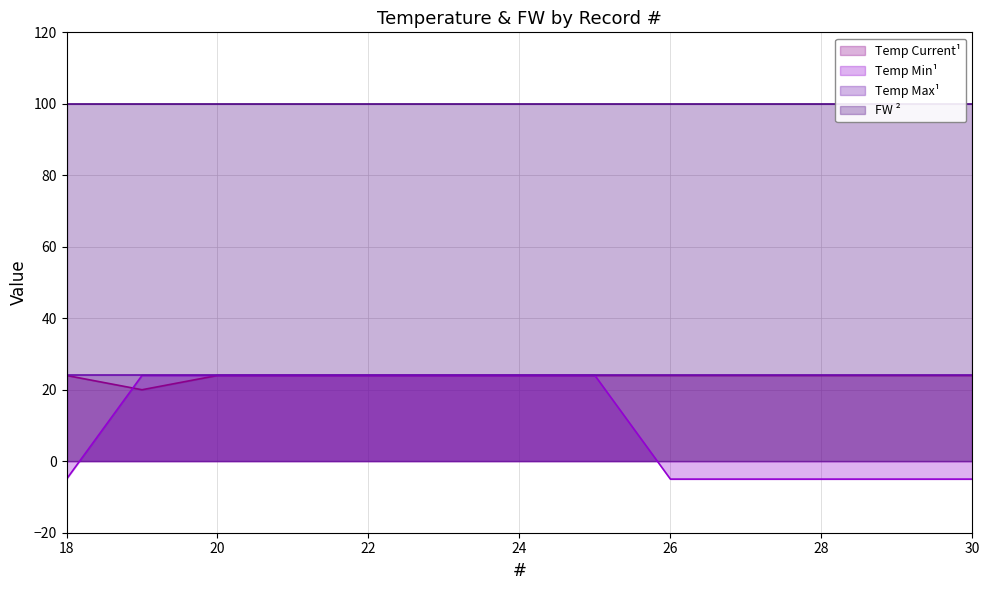

Does the chart display data point markers on the line(s)?

No